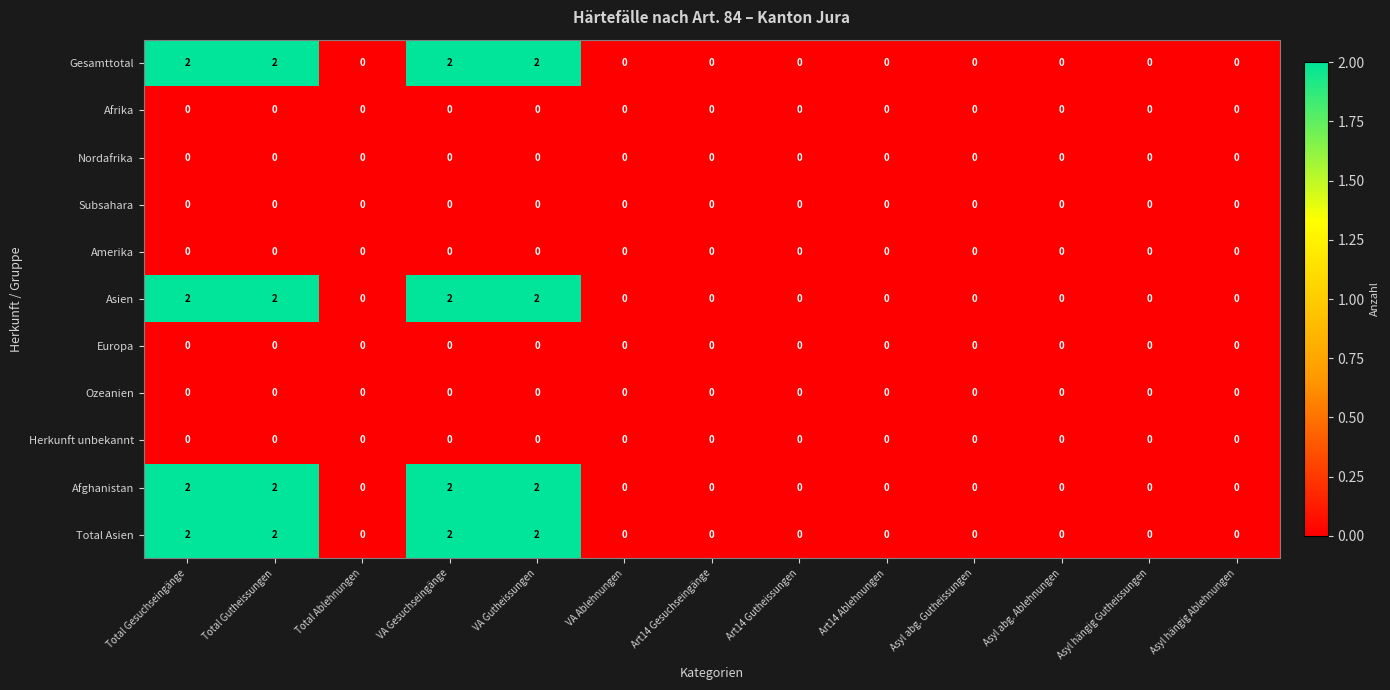

The Ozeanien series shows 0 at Asyl hängig Ablehnungen. True or false?

True